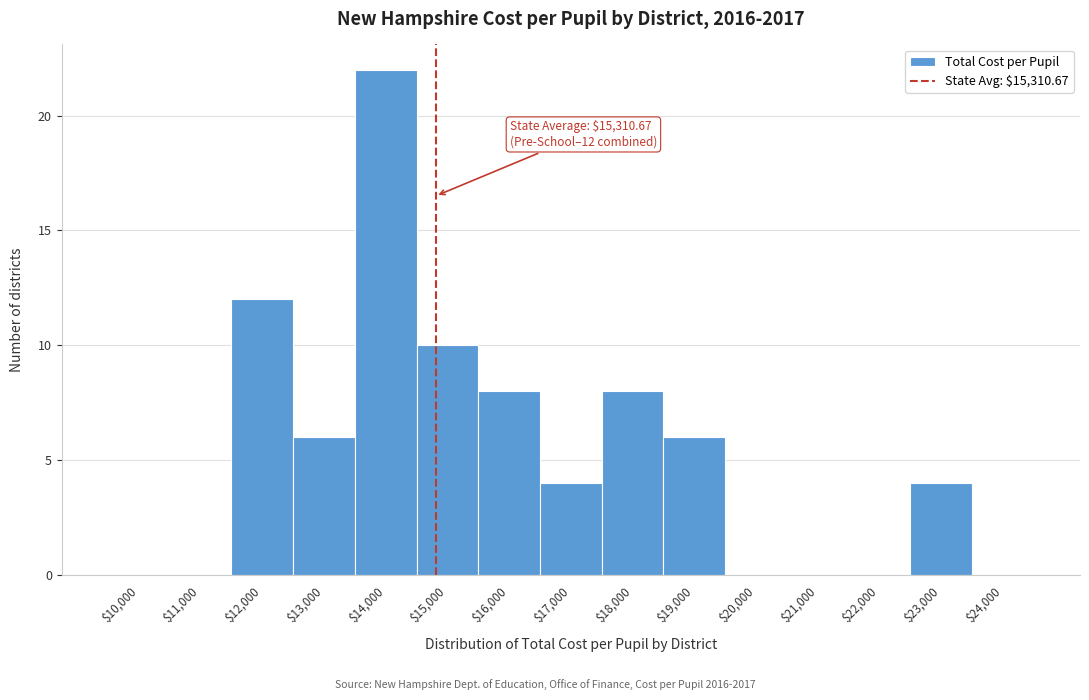

What is the maximum value shown in the chart?

22